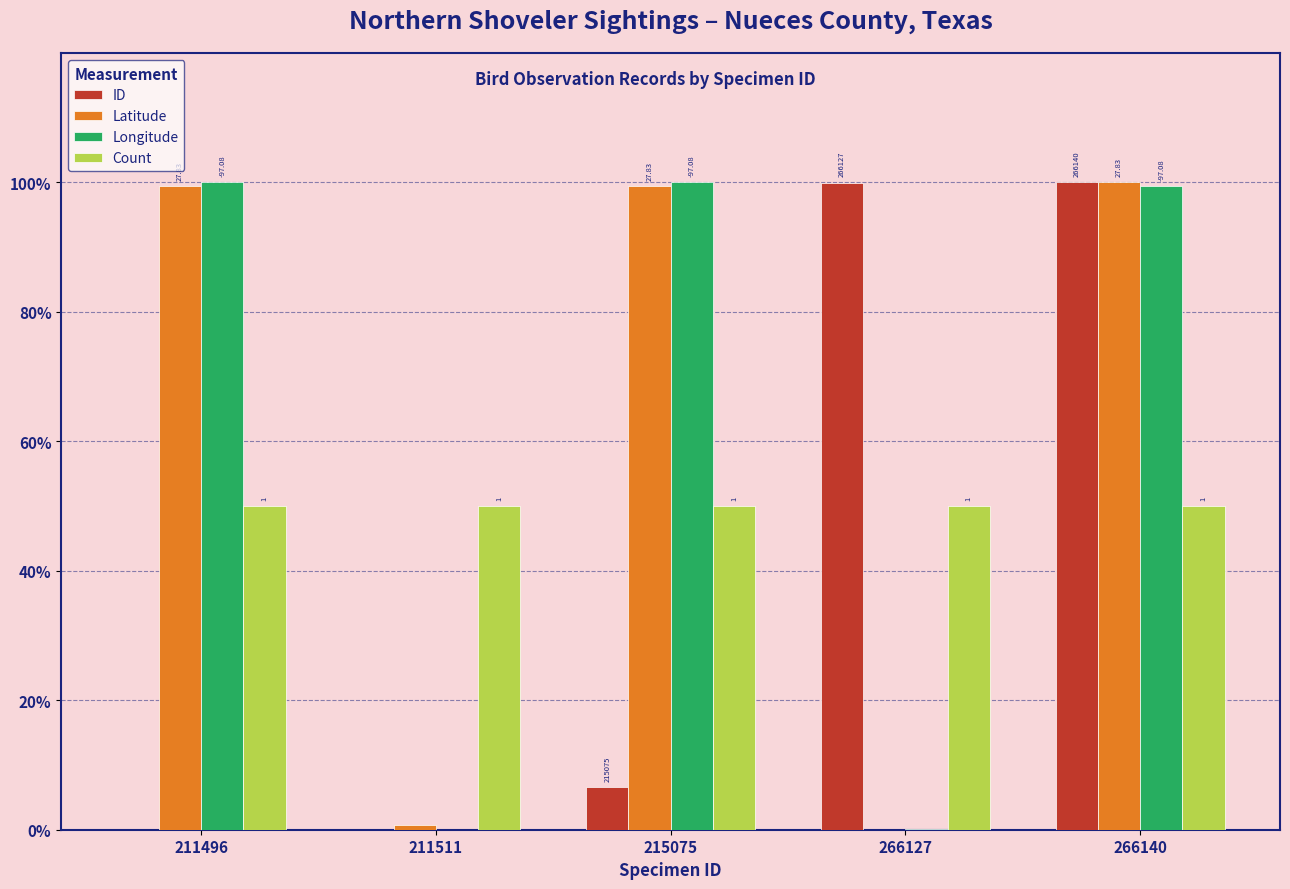

What are all the series names shown in the legend?

ID, Latitude, Longitude, Count